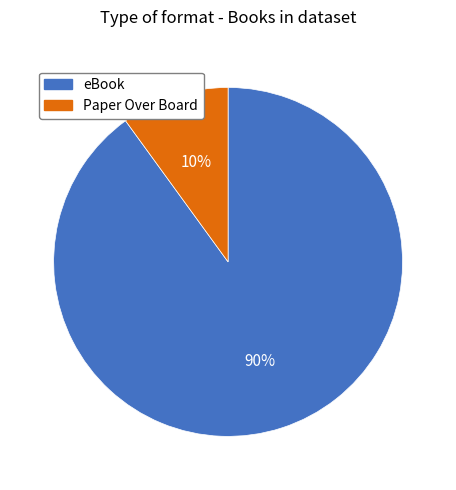

What is the smallest slice in the pie chart?

Paper Over Board